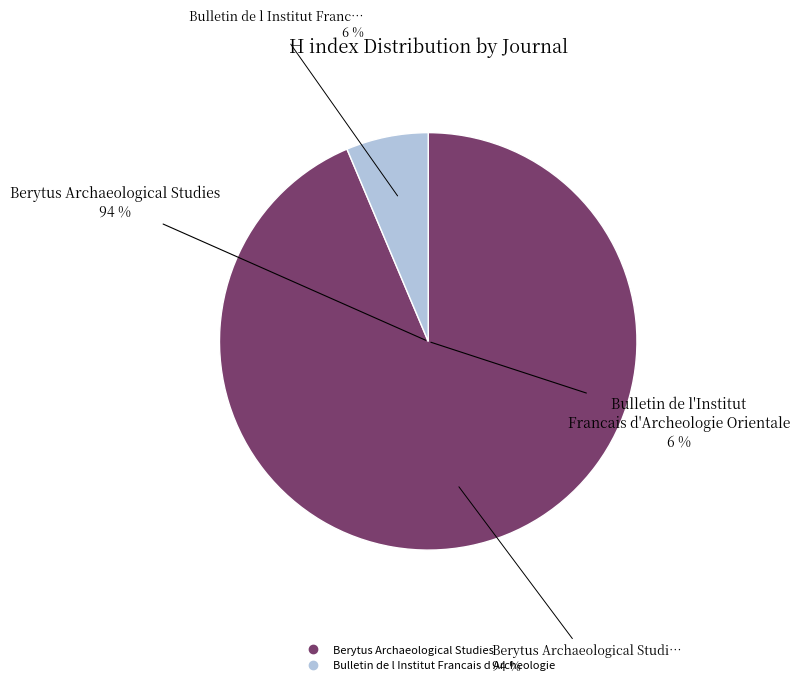

Which category has the biggest portion of the pie?

Berytus Archaeological Studies